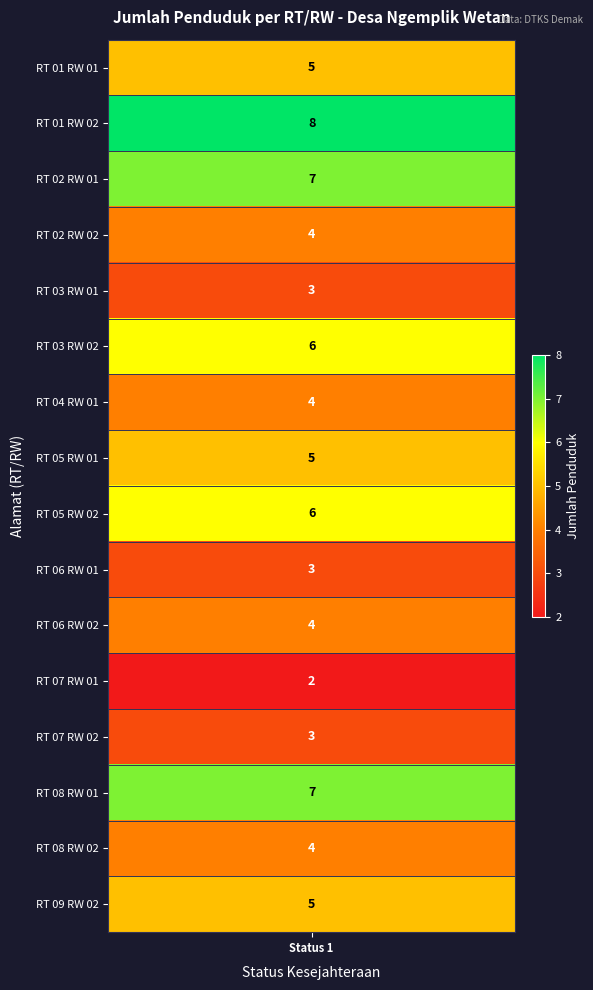

Count the values in the range 4 to 6.

9